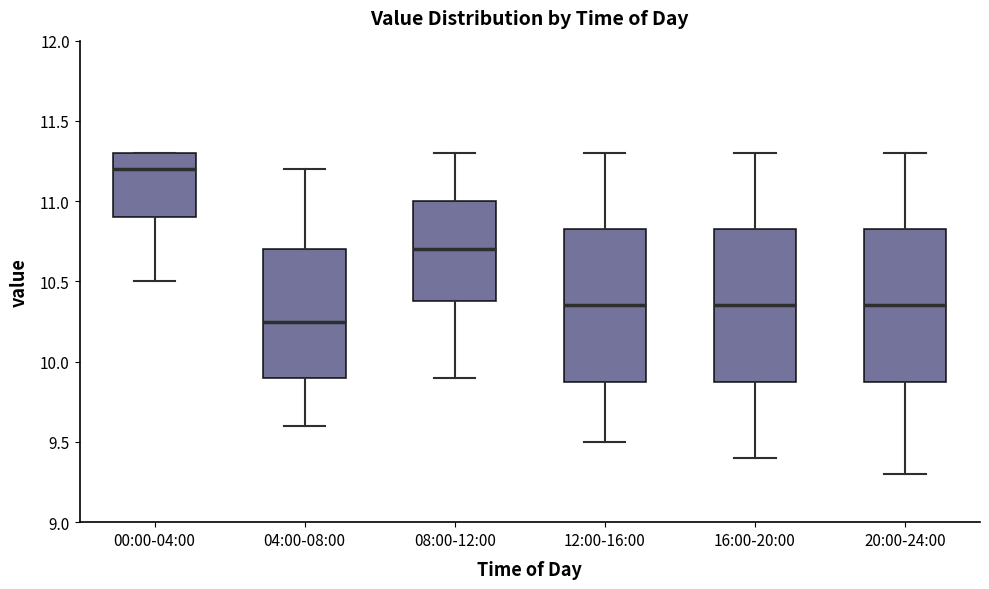

Reading left to right, read every box against the y-axis: the position of its median line, the range the box covers, and the ends of its whiskers. The values are not printed on the chart, so give them approximately, as read against the axis.

00:00-04:00: median 11.20, box 10.90 to 11.30, whiskers 10.50 to 11.30
04:00-08:00: median 10.25, box 9.90 to 10.70, whiskers 9.60 to 11.20
08:00-12:00: median 10.70, box 10.40 to 11.00, whiskers 9.90 to 11.30
12:00-16:00: median 10.35, box 9.90 to 10.85, whiskers 9.50 to 11.30
16:00-20:00: median 10.35, box 9.90 to 10.85, whiskers 9.40 to 11.30
20:00-24:00: median 10.35, box 9.90 to 10.85, whiskers 9.30 to 11.30